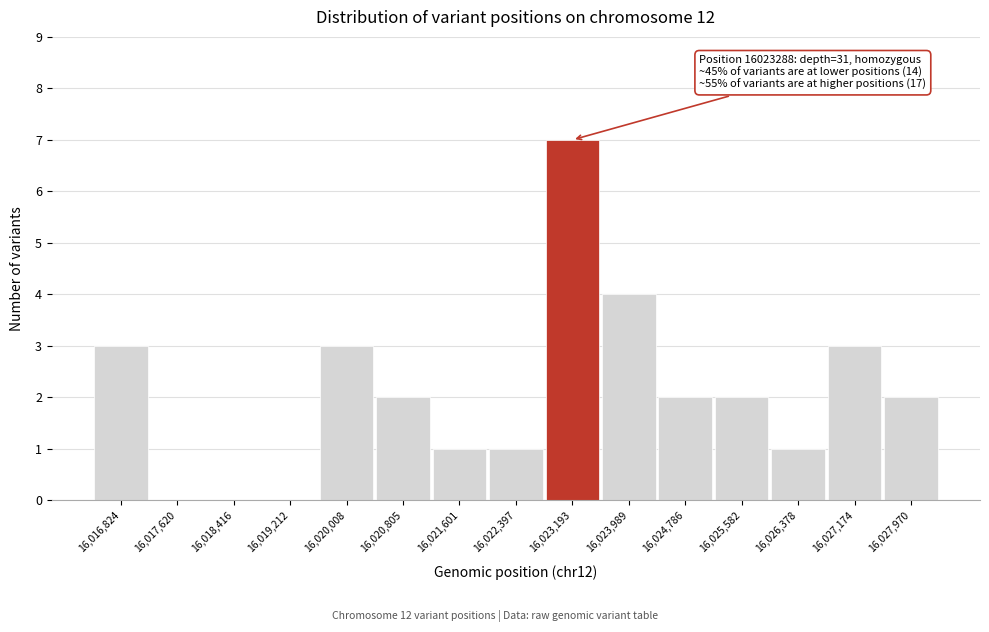

Over which range of the x-axis is the bar tallest?

16022800 to 16023600